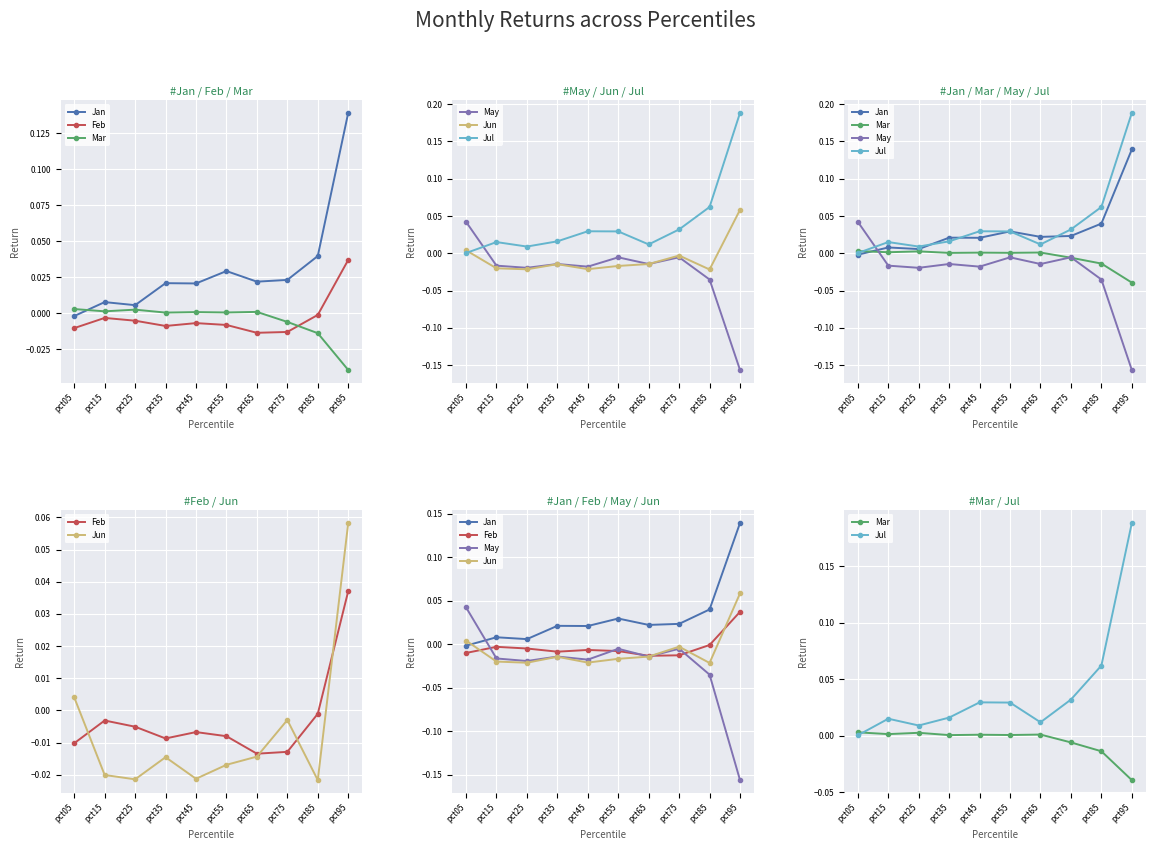

Is it true that May equals -0.0 at pct15?

False